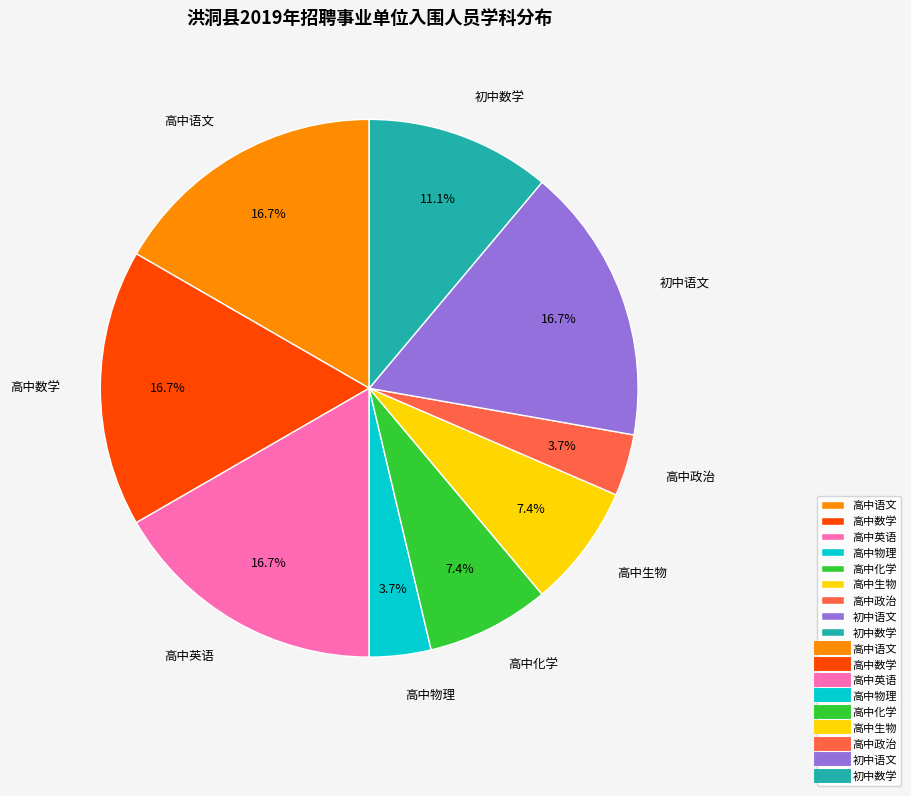

Does 初中语文 account for over 50% of the chart?

No